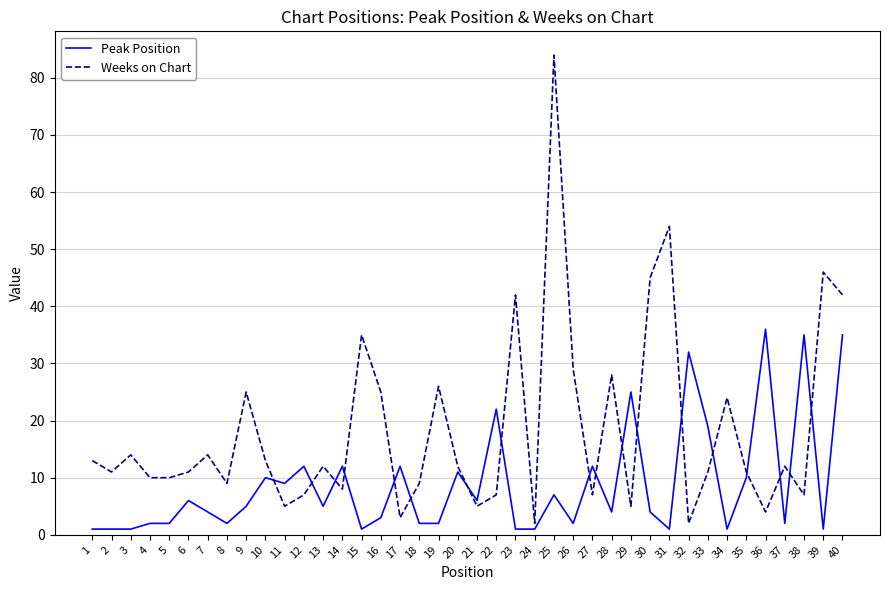

The value of Weeks on Chart at 30 is 45. True or false?

True